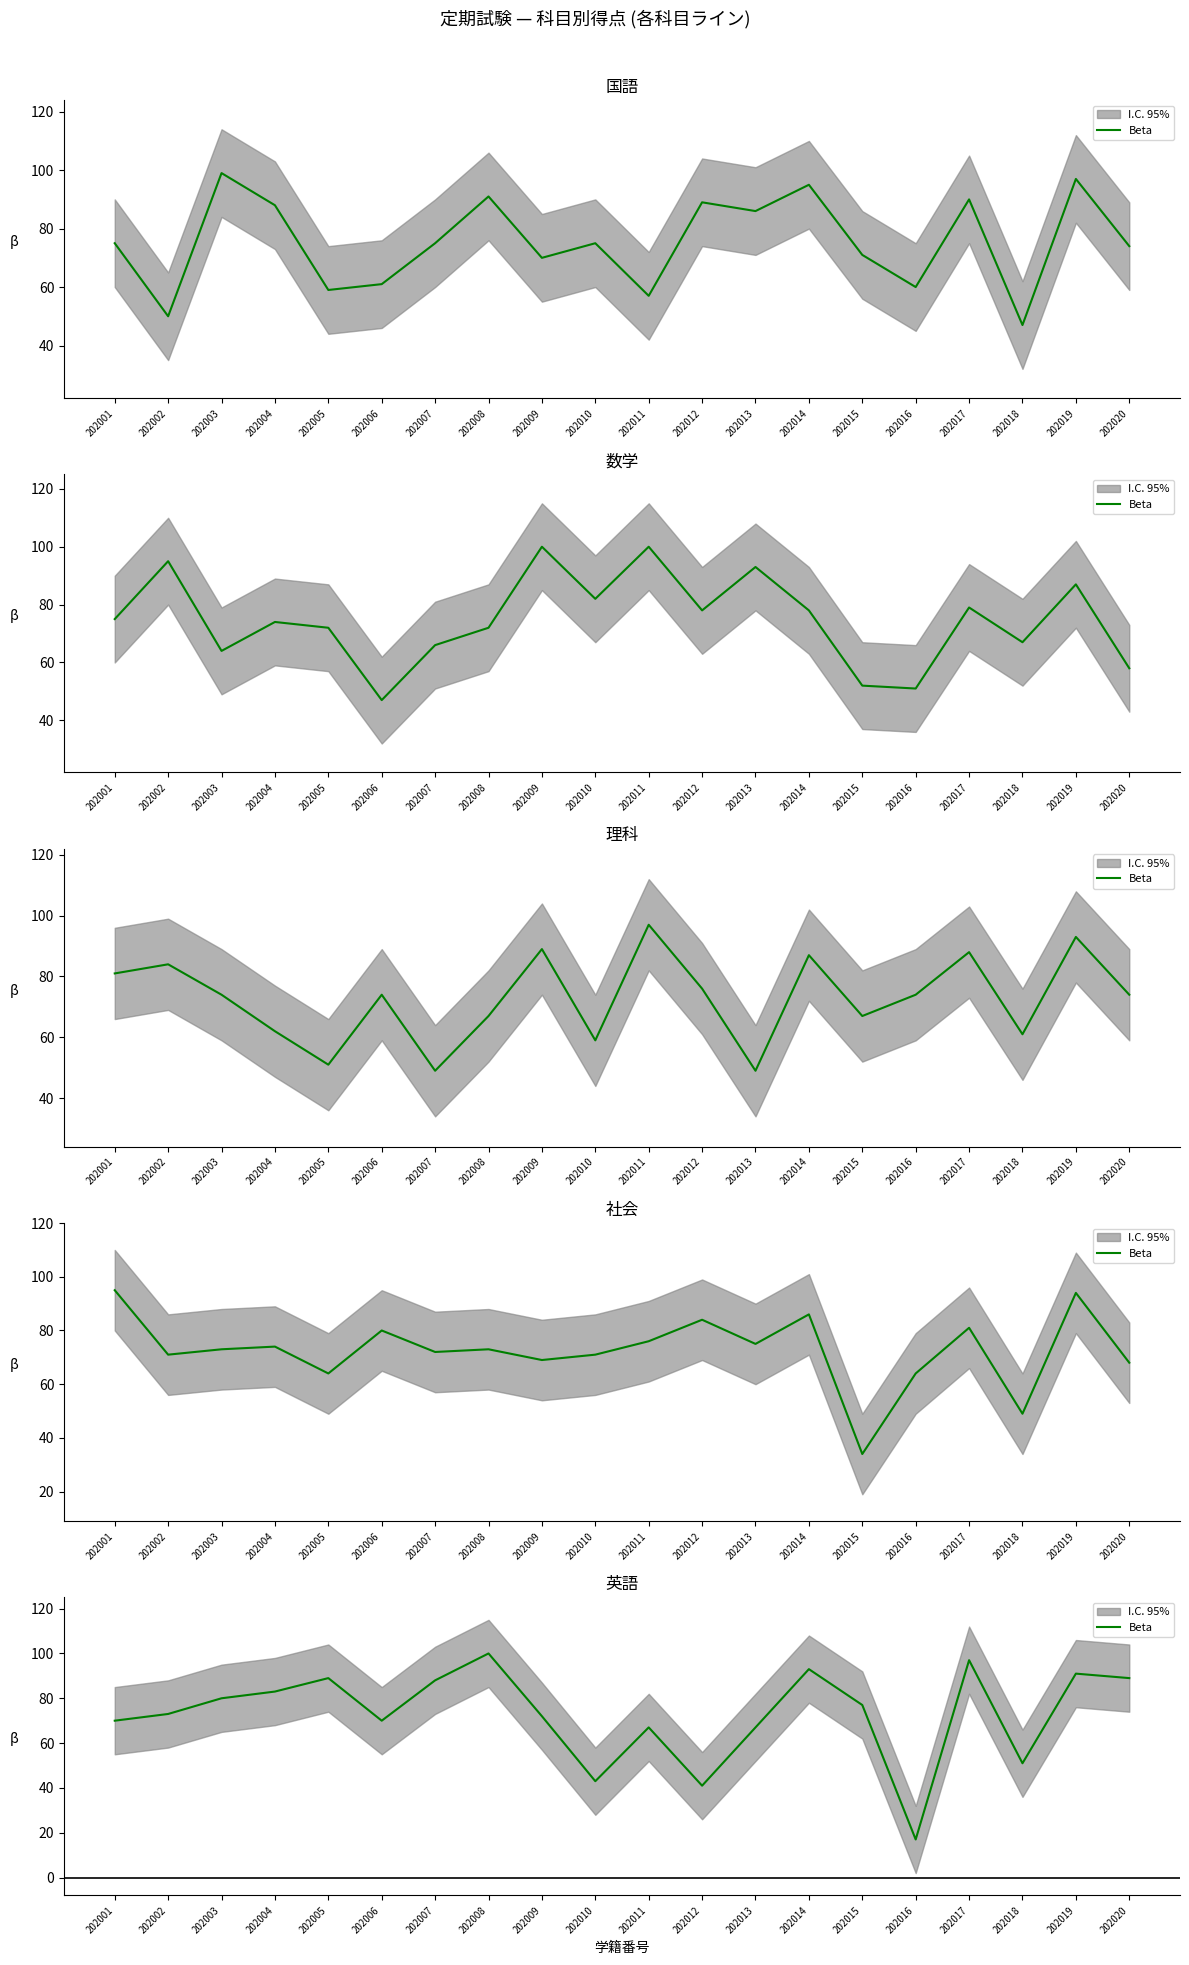

How many data points are above 77?

9